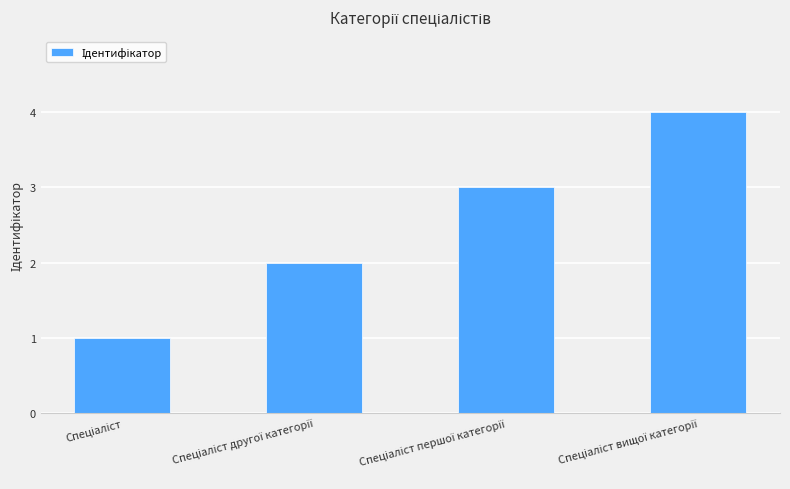

What is the greatest value displayed?

4